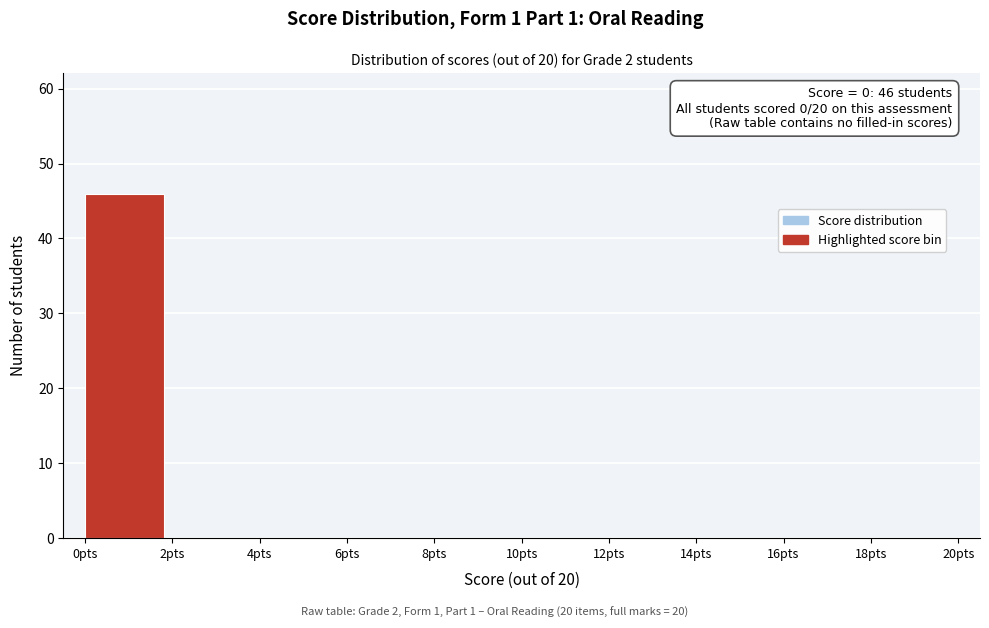

Over which range of the x-axis is the bar tallest?

0 to 2